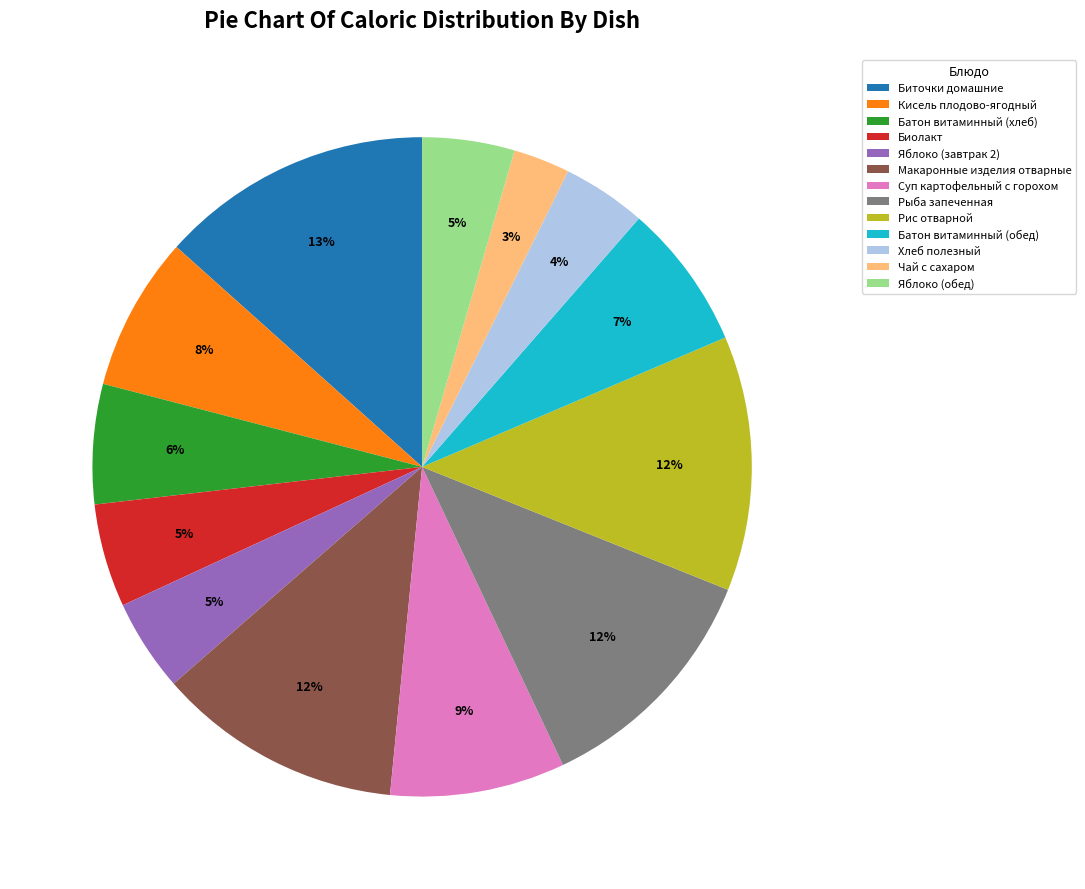

To the nearest percent, what is the average slice percentage?

8%